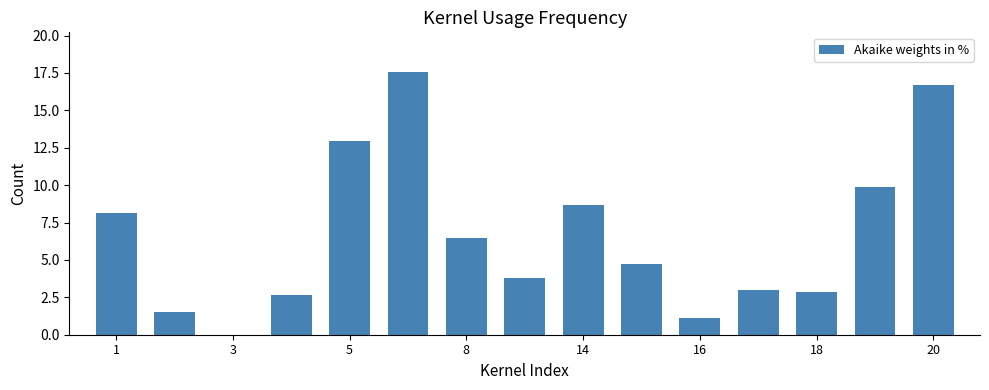

How many distinct data groups are displayed?

1